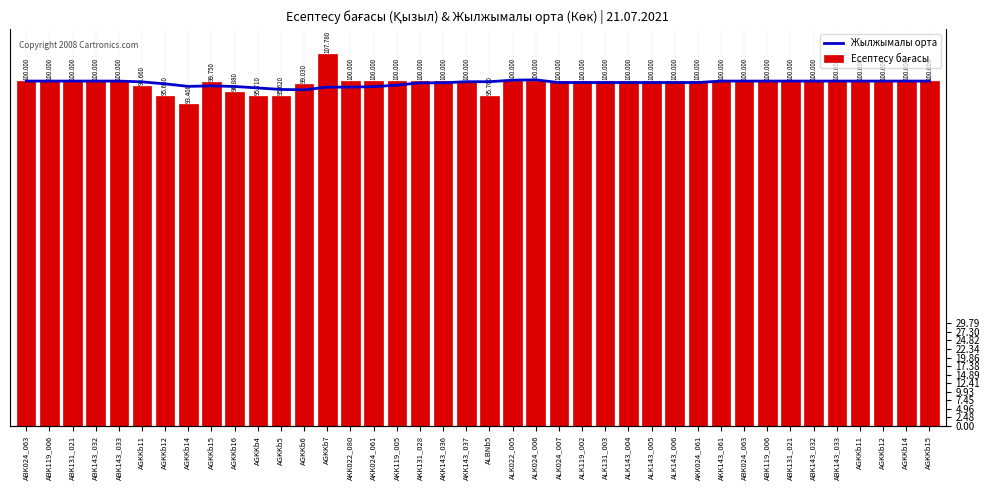

How many bars are there in total?

80